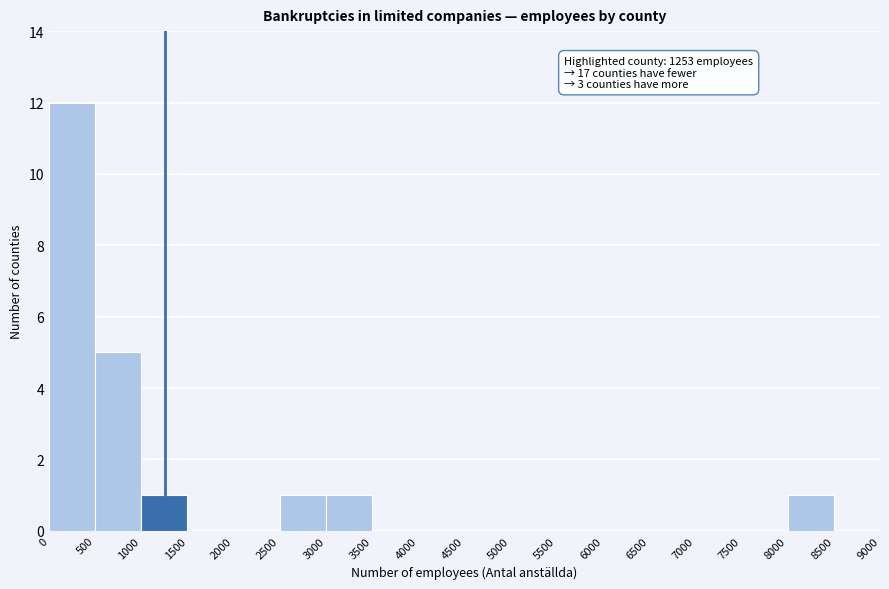

Which range on the x-axis has the tallest bar?

0 to 500